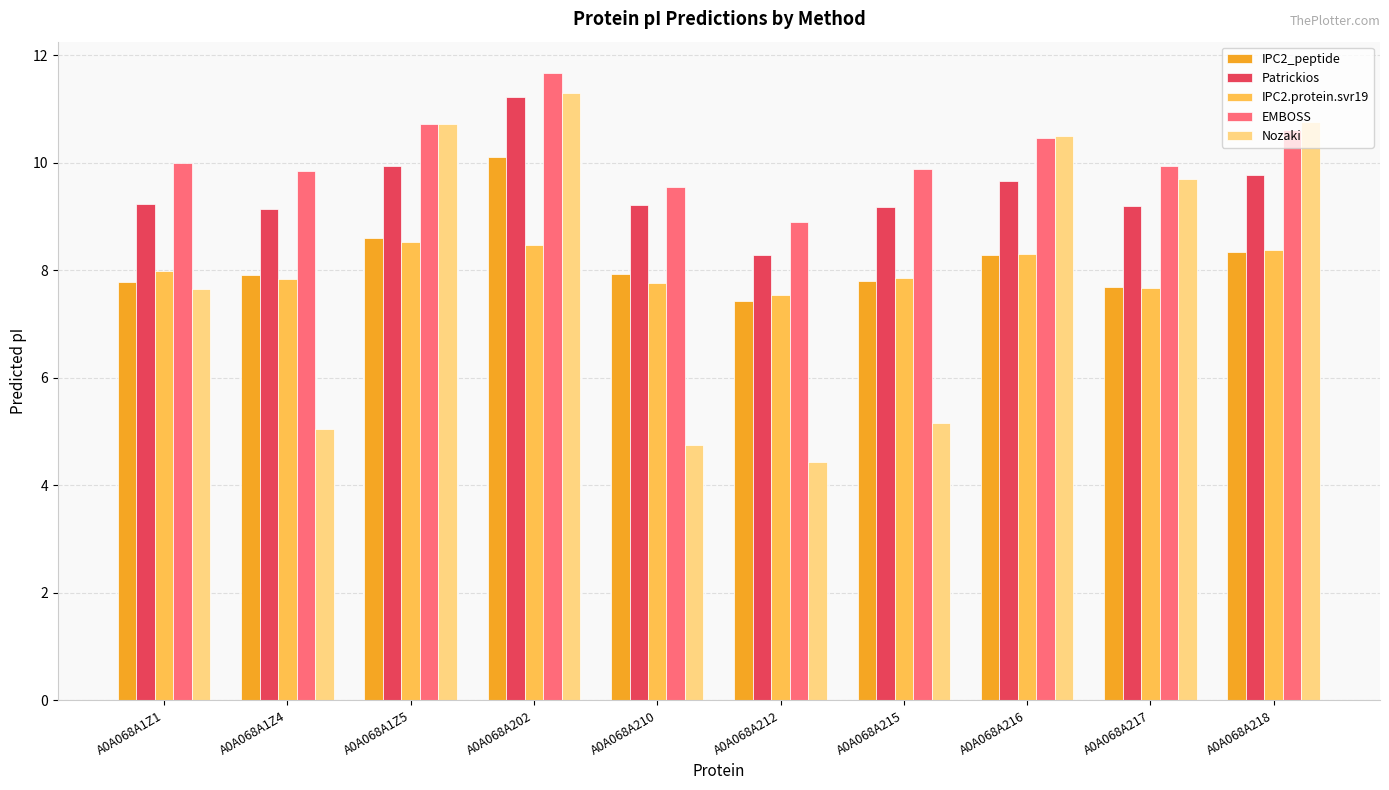

Is the value of IPC2_peptide at A0A068A202 greater than the value of Patrickios at A0A068A218?

Yes